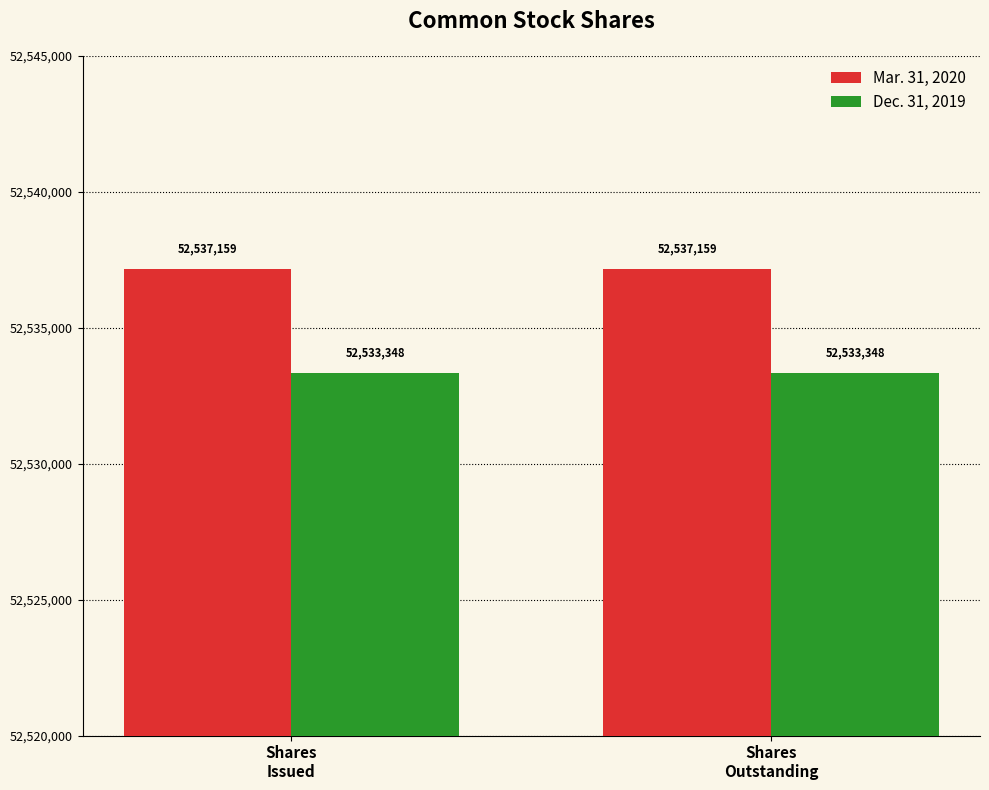

What is the minimum value for Dec. 31, 2019?

52533348